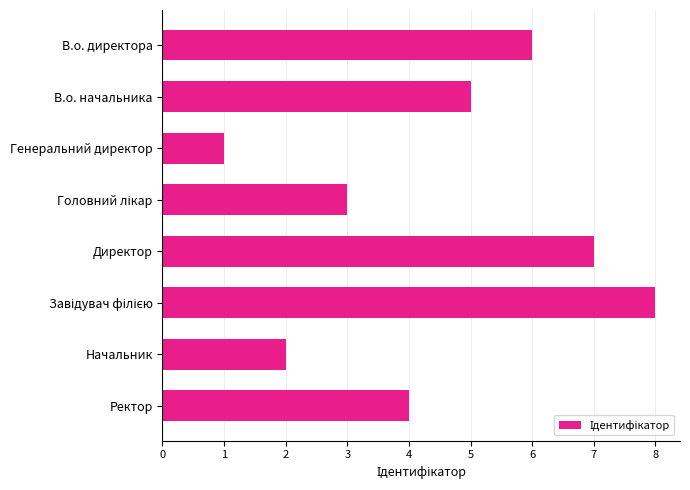

Is it true that the value at Начальник is 1?

False